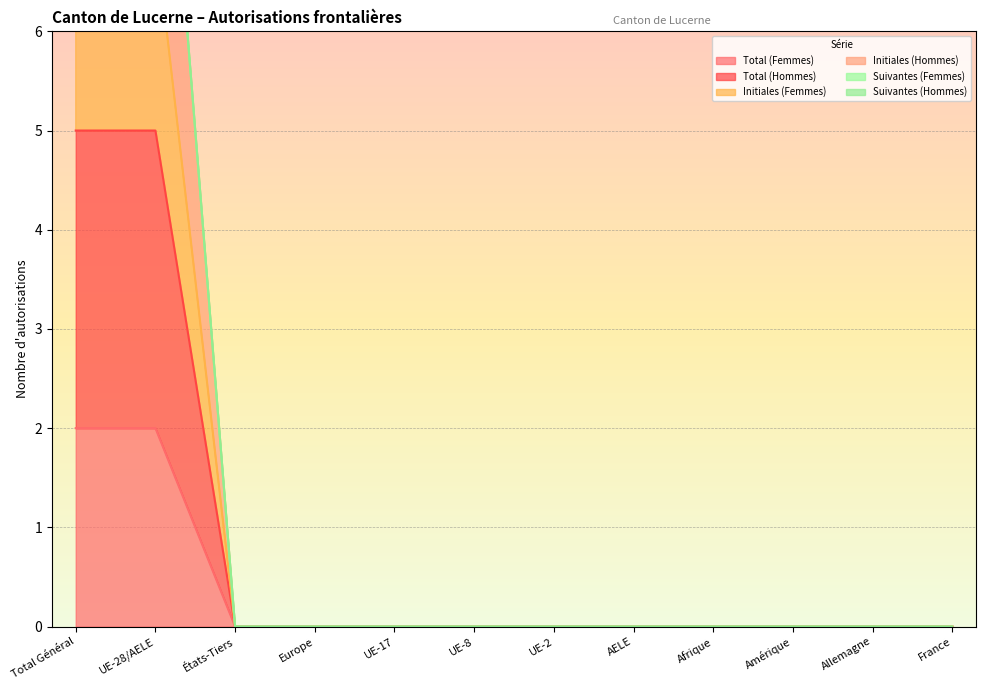

Is it true that Total (Femmes) equals 0 at UE-2?

True